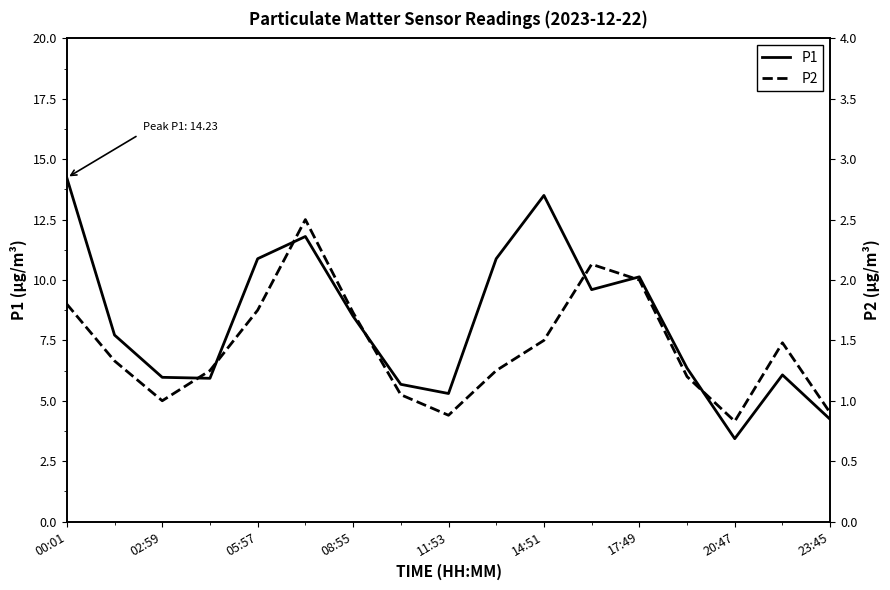

True or false: P1 has a value of 10.1 at 17:49.

True